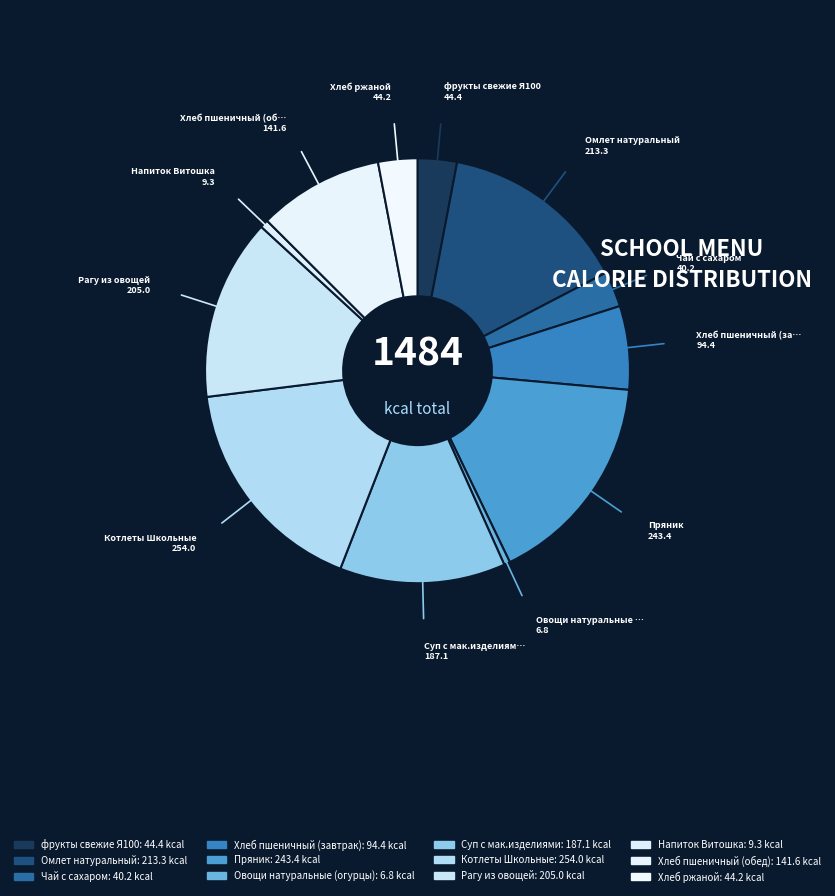

To the nearest percent, what is the combined percentage of Чай с сахаром and Котлеты Школьные?

20%